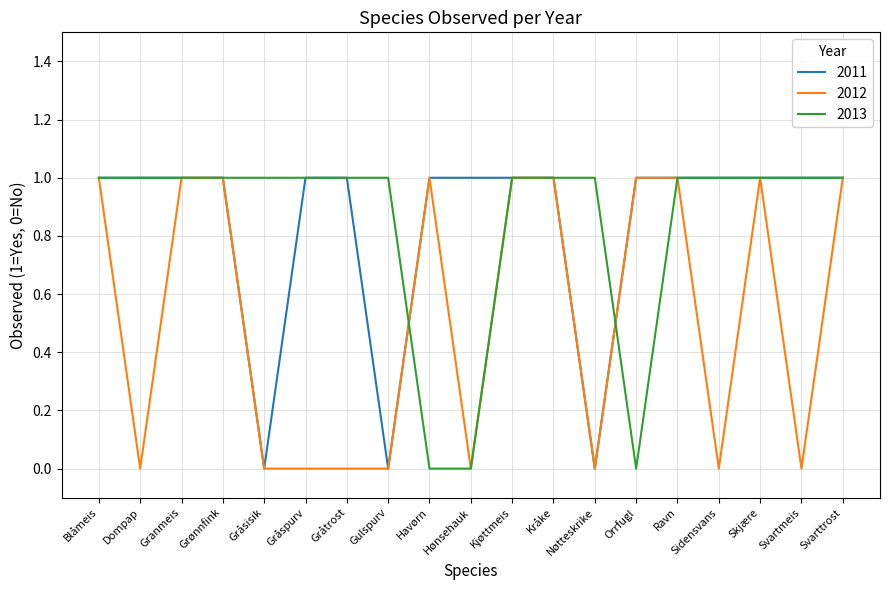

What is the total value across all series at Dompap?

2